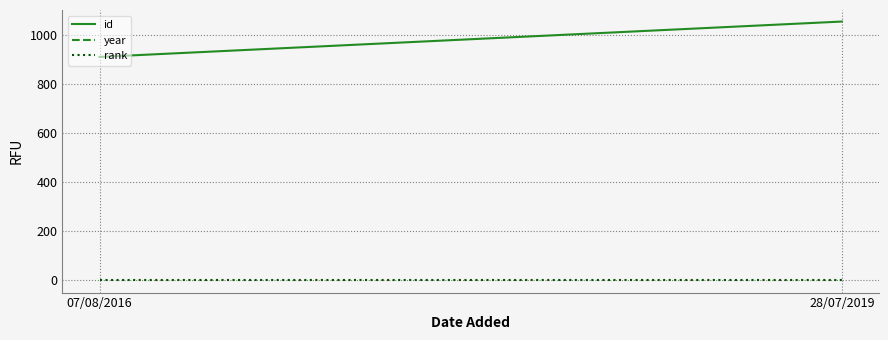

At which label does year reach its minimum?

07/08/2016